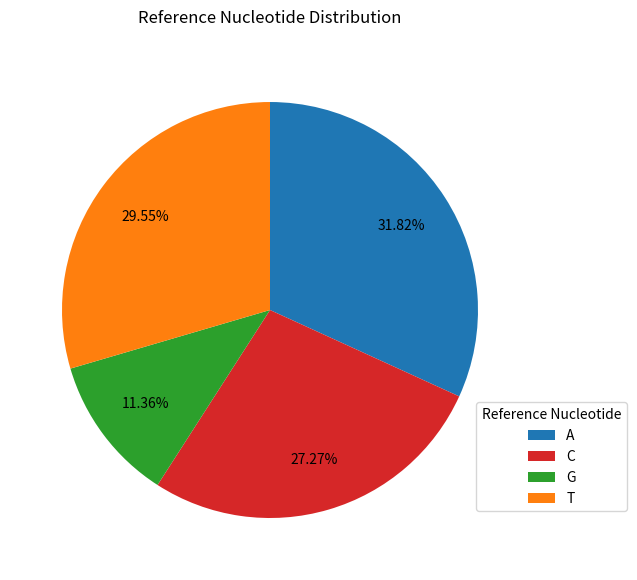

Combined, what portion of the pie is T and C?

56.8%